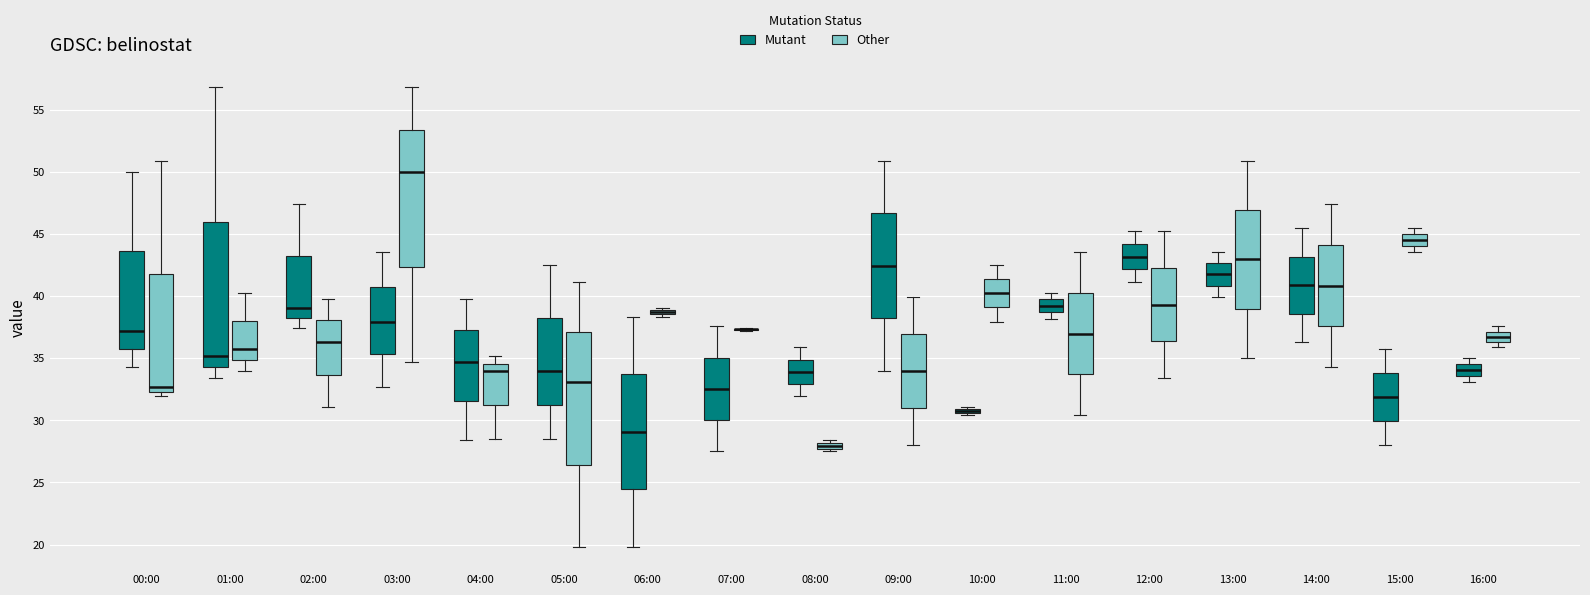

Where does the upper whisker of the box for 02:00 (Other) end on the y-axis? The values are not printed on the chart, so give them approximately, as read against the axis.

40.0